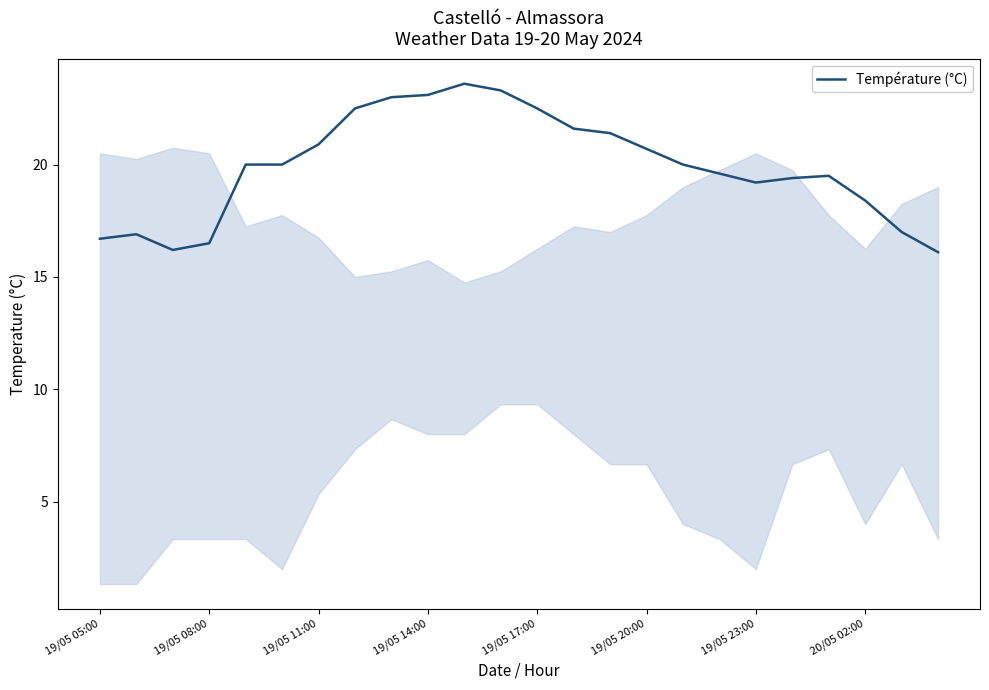

What is the difference between the maximum and minimum values?

7.5